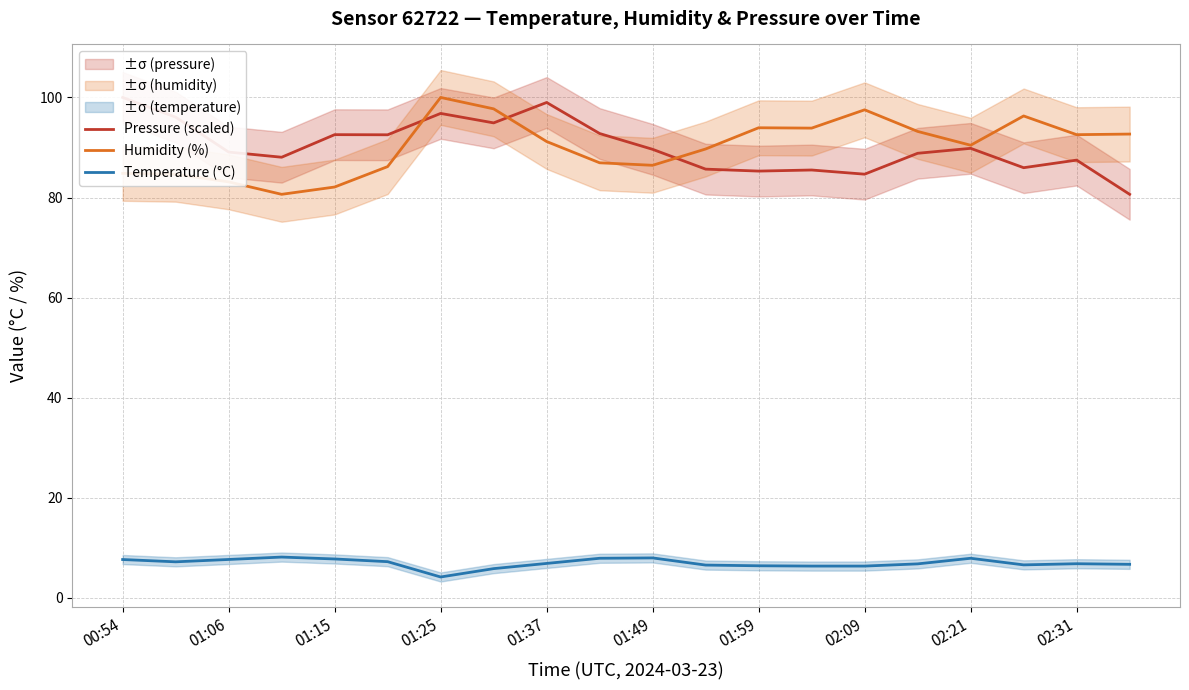

At which label does Humidity (%) first exceed 91?

01:25